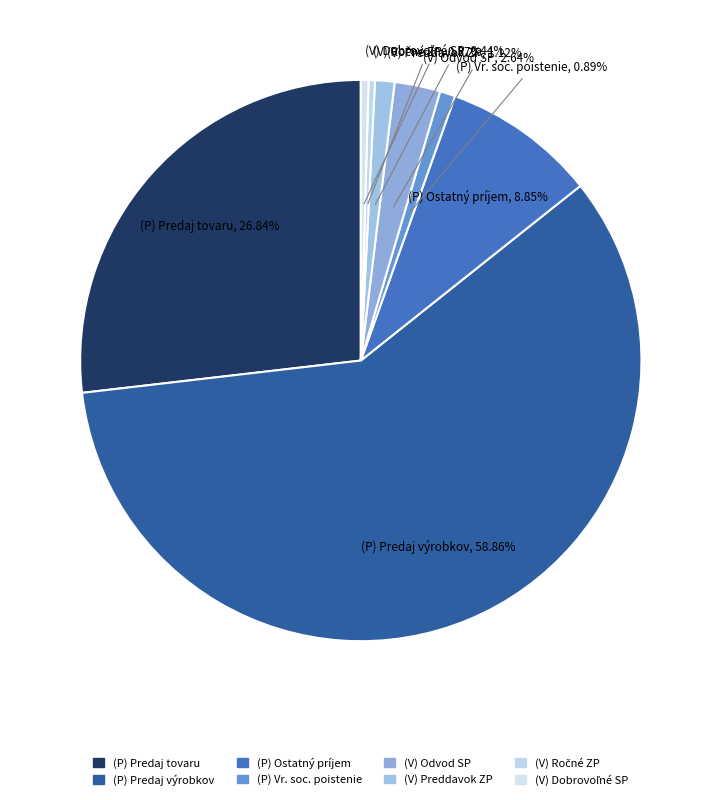

How many slices are in this pie chart?

8